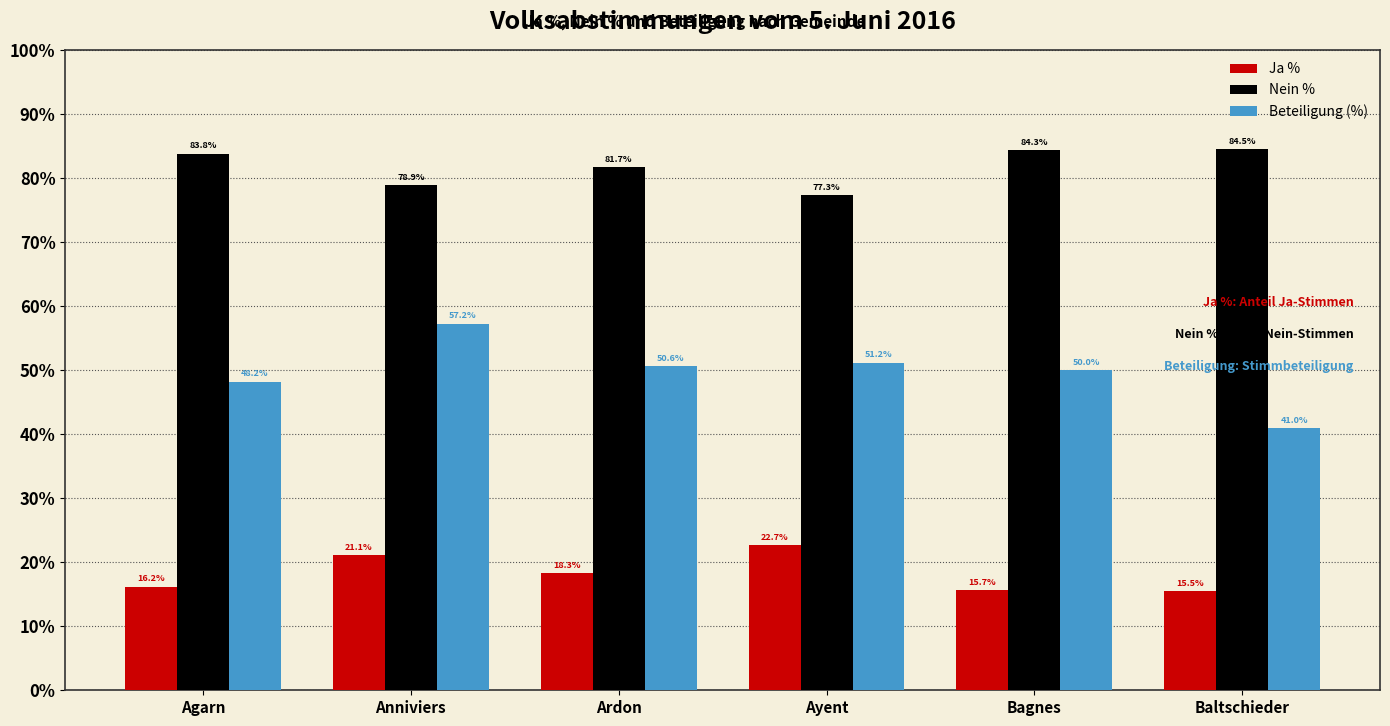

At which label is Ja % closest to 19?

Ardon